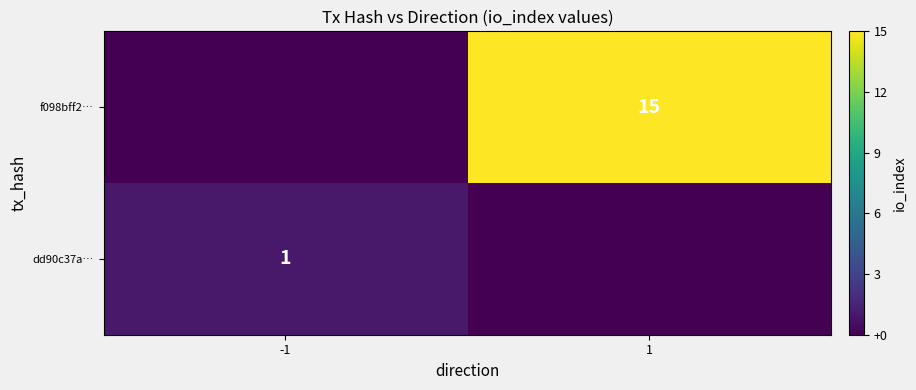

At which category is the sum across all series the highest?

1